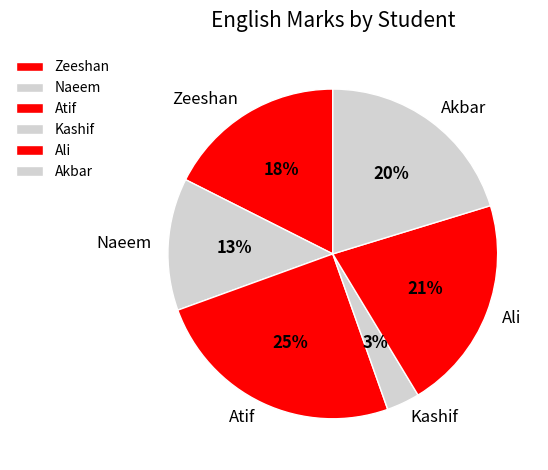

Approximately how many times larger is the value at Akbar compared to Atif?

0.8